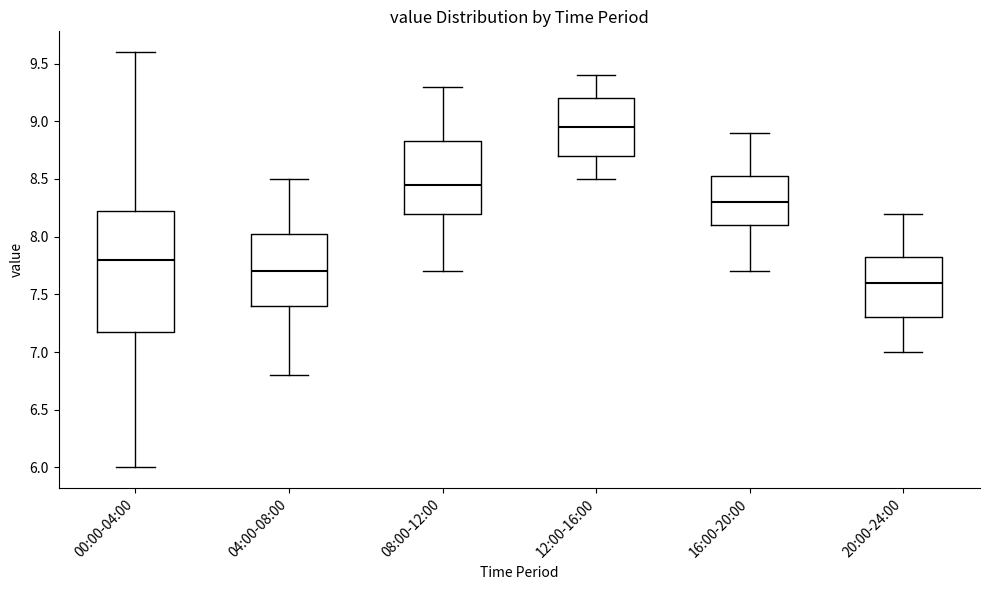

Reading left to right, read every box against the y-axis: the position of its median line, the range the box covers, and the ends of its whiskers. The values are not printed on the chart, so give them approximately, as read against the axis.

00:00-04:00: median 7.80, box 7.20 to 8.25, whiskers 6.00 to 9.60
04:00-08:00: median 7.70, box 7.40 to 8.05, whiskers 6.80 to 8.50
08:00-12:00: median 8.45, box 8.20 to 8.85, whiskers 7.70 to 9.30
12:00-16:00: median 8.95, box 8.70 to 9.20, whiskers 8.50 to 9.40
16:00-20:00: median 8.30, box 8.10 to 8.55, whiskers 7.70 to 8.90
20:00-24:00: median 7.60, box 7.30 to 7.85, whiskers 7.00 to 8.20